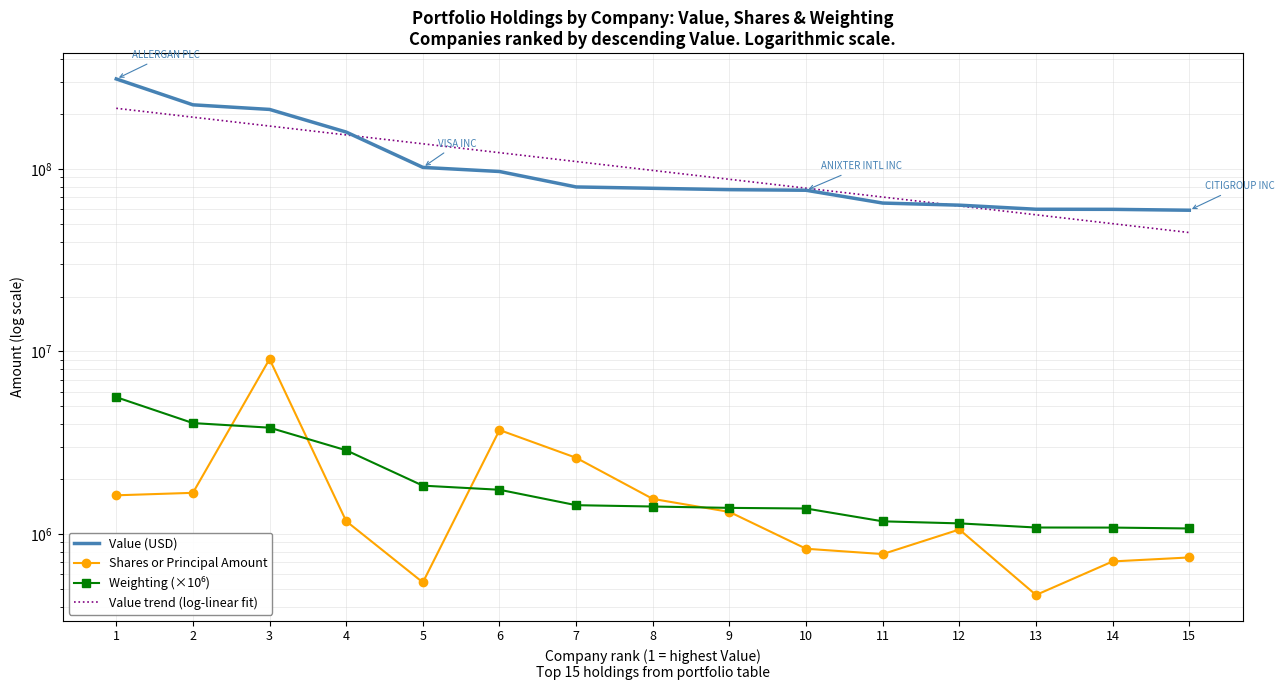

Which category has the highest value in the Value trend (log-linear fit) series?

1